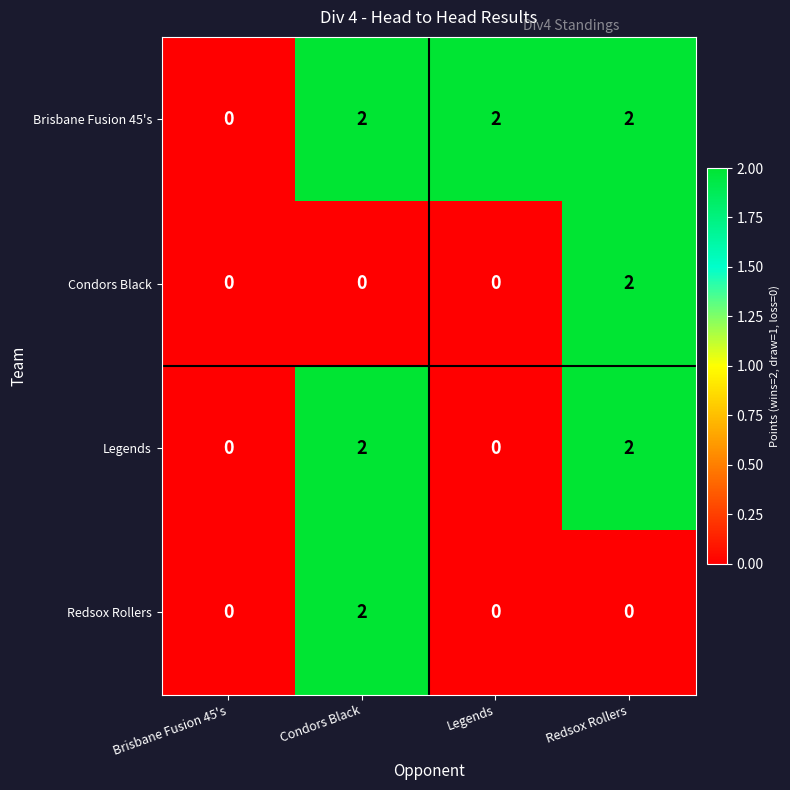

Which series changed the most between Brisbane Fusion 45's and Legends?

Brisbane Fusion 45's